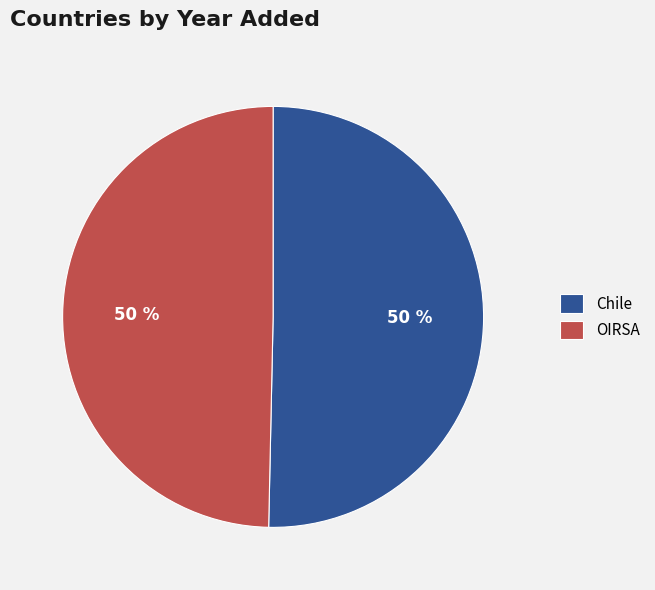

What percentage is the OIRSA slice, to the nearest percent?

50%